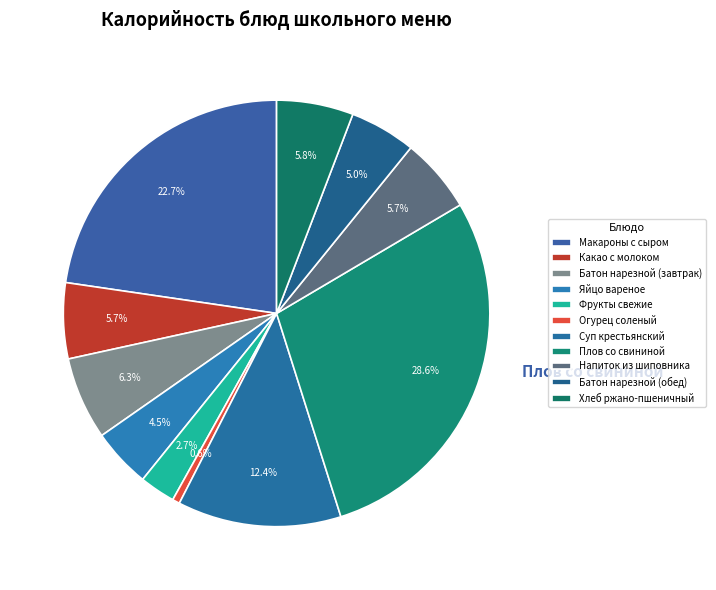

True or false: Плов со свининой accounts for 43% of the total.

False